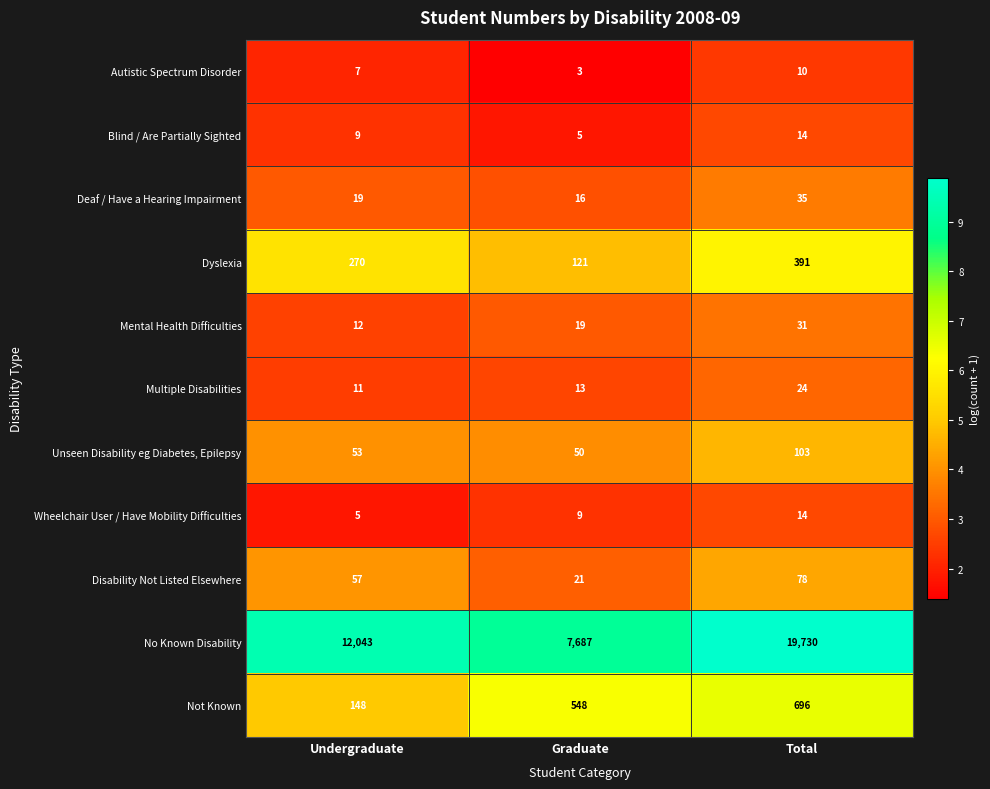

At which category is the sum across all series the highest?

Total